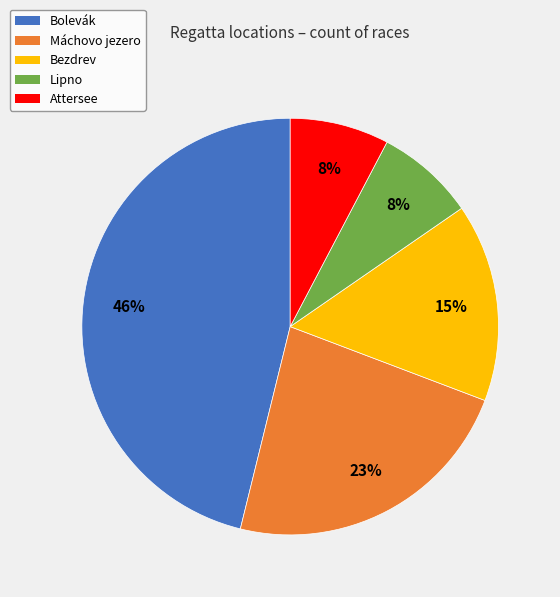

Is there a majority slice in this chart?

No